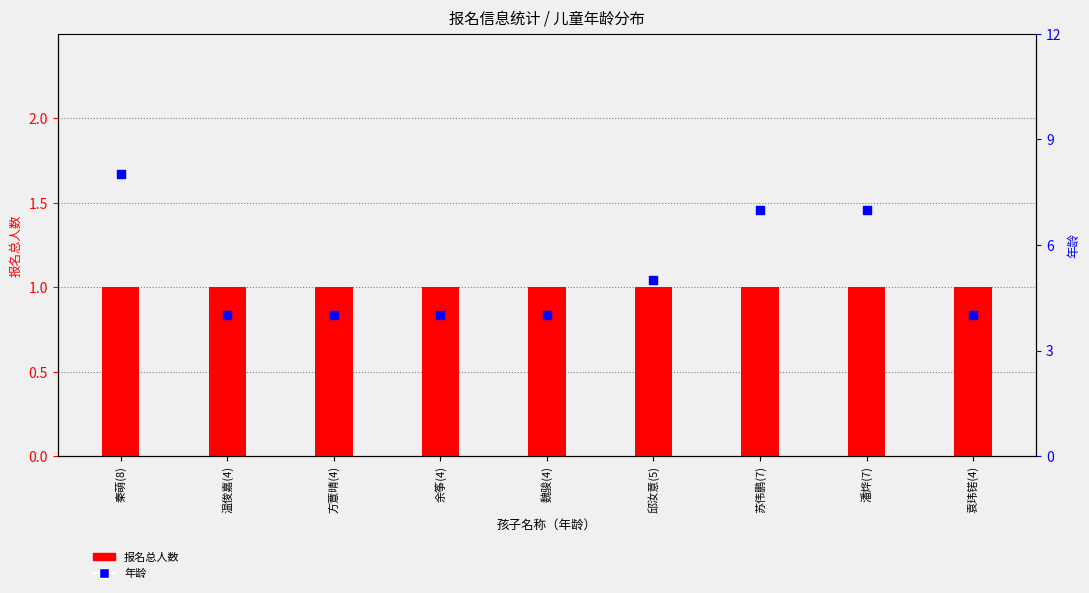

At which category is the sum across all series the highest?

秦萌(8)